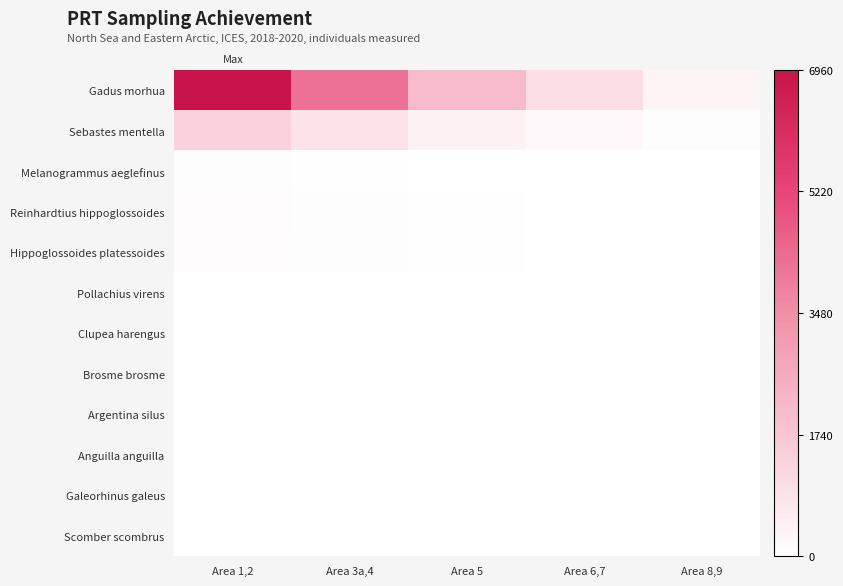

Reading left to right, what are all the values shown in this chart?

Gadus morhua: Area 1,2=6960.0	Area 3a,4=4176.0	Area 5=2088.0	Area 6,7=1044.0	Area 8,9=348.0
Sebastes mentella: Area 1,2=1410.0	Area 3a,4=846.0	Area 5=423.0	Area 6,7=211.5	Area 8,9=70.5
Melanogrammus aeglefinus: Area 1,2=81.0	Area 3a,4=48.6	Area 5=24.3	Area 6,7=12.2	Area 8,9=4.0
Reinhardtius hippoglossoides: Area 1,2=119.0	Area 3a,4=71.4	Area 5=35.7	Area 6,7=17.8	Area 8,9=6.0
Hippoglossoides platessoides: Area 1,2=104.0	Area 3a,4=62.4	Area 5=31.2	Area 6,7=15.6	Area 8,9=5.2
Pollachius virens: Area 1,2=0.0	Area 3a,4=0.0	Area 5=0.0	Area 6,7=0.0	Area 8,9=0.0
Clupea harengus: Area 1,2=0.0	Area 3a,4=0.0	Area 5=0.0	Area 6,7=0.0	Area 8,9=0.0
Brosme brosme: Area 1,2=0.0	Area 3a,4=0.0	Area 5=0.0	Area 6,7=0.0	Area 8,9=0.0
Argentina silus: Area 1,2=0.0	Area 3a,4=0.0	Area 5=0.0	Area 6,7=0.0	Area 8,9=0.0
Anguilla anguilla: Area 1,2=0.0	Area 3a,4=0.0	Area 5=0.0	Area 6,7=0.0	Area 8,9=0.0
Galeorhinus galeus: Area 1,2=0.0	Area 3a,4=0.0	Area 5=0.0	Area 6,7=0.0	Area 8,9=0.0
Scomber scombrus: Area 1,2=0.0	Area 3a,4=0.0	Area 5=0.0	Area 6,7=0.0	Area 8,9=0.0